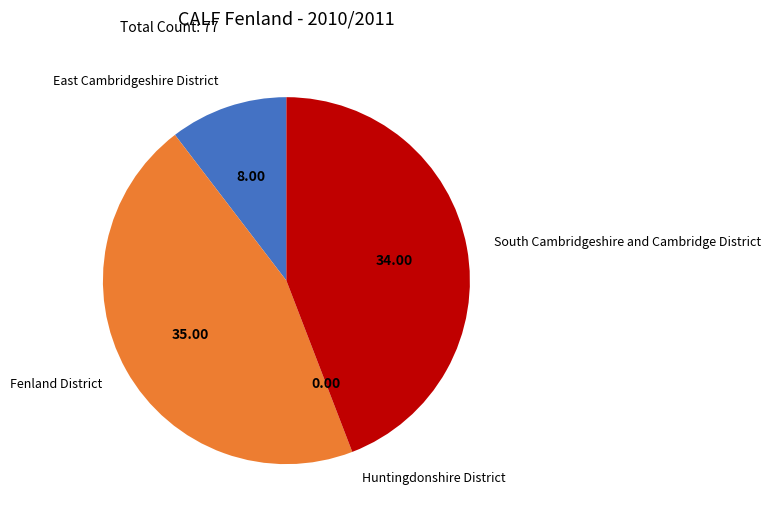

Is South Cambridgeshire and Cambridge District the majority of the pie?

No